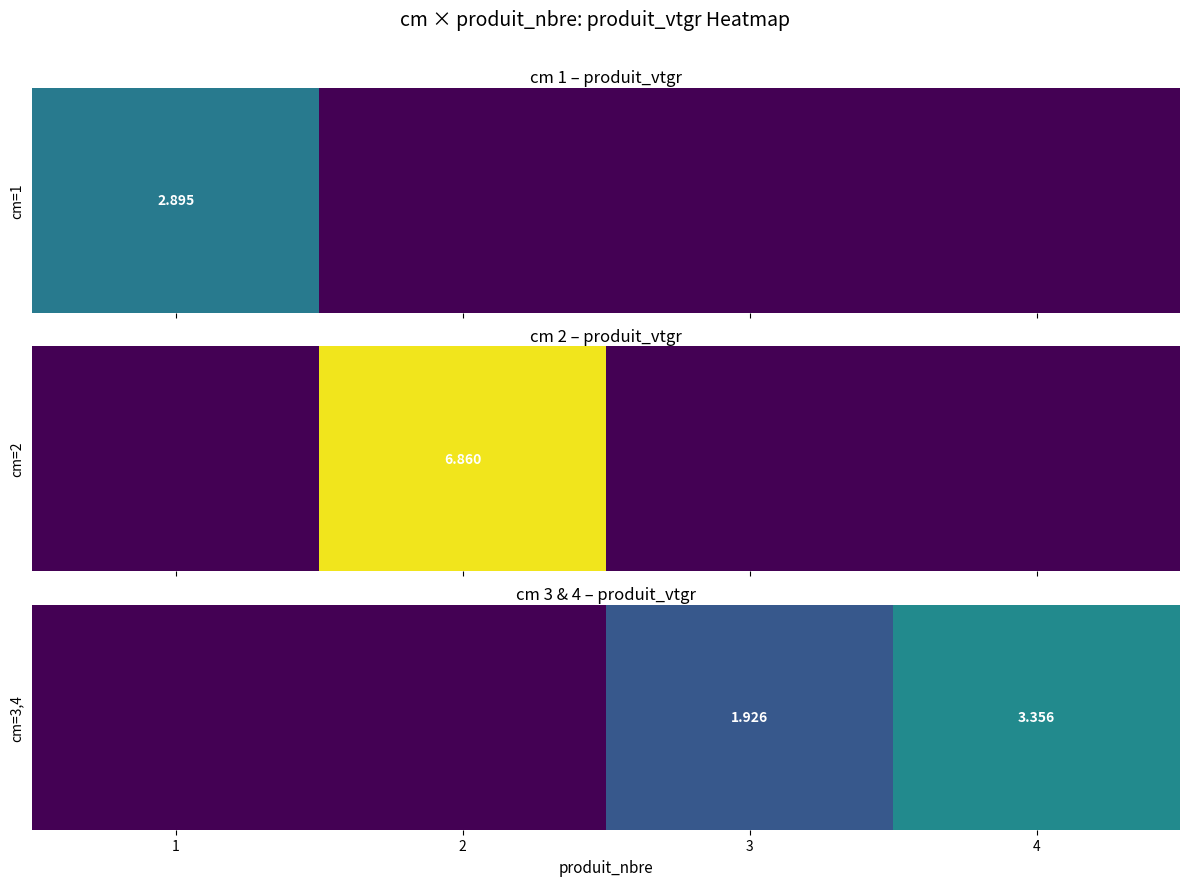

How many data points are less than 1?

2